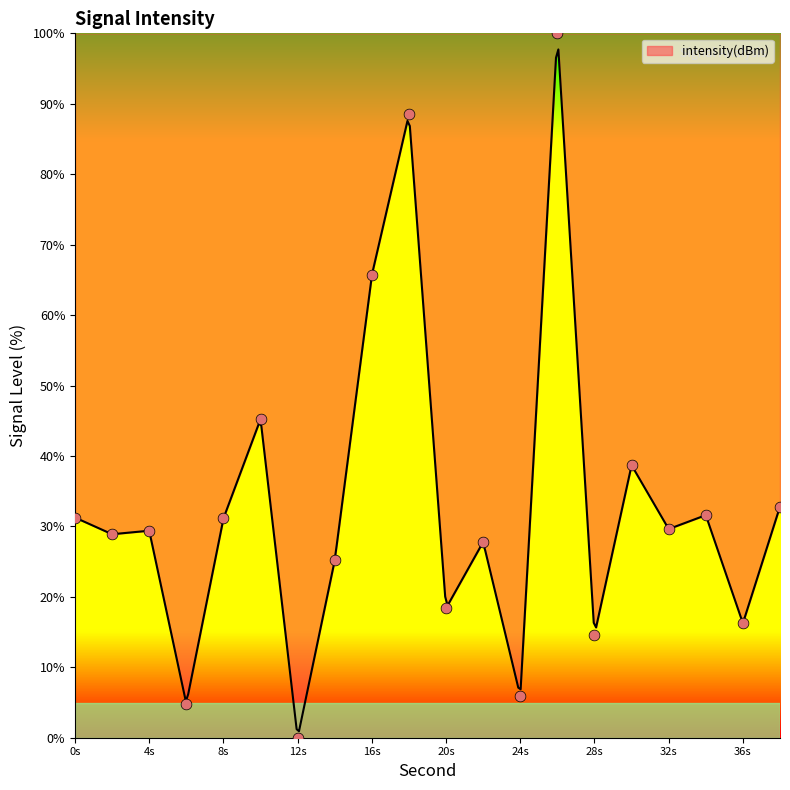

Approximately how many times larger is the value at 10 compared to 6?

9.3